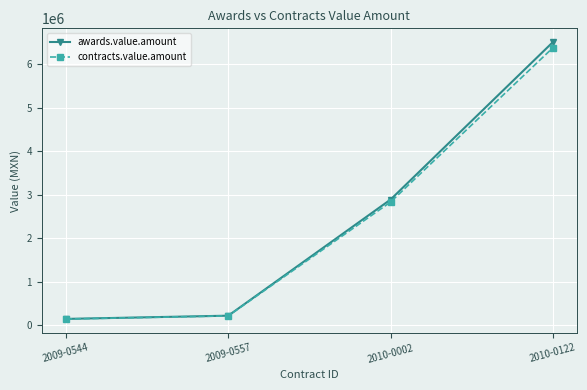

At which category does the chart reach its peak across all series?

2010-0122